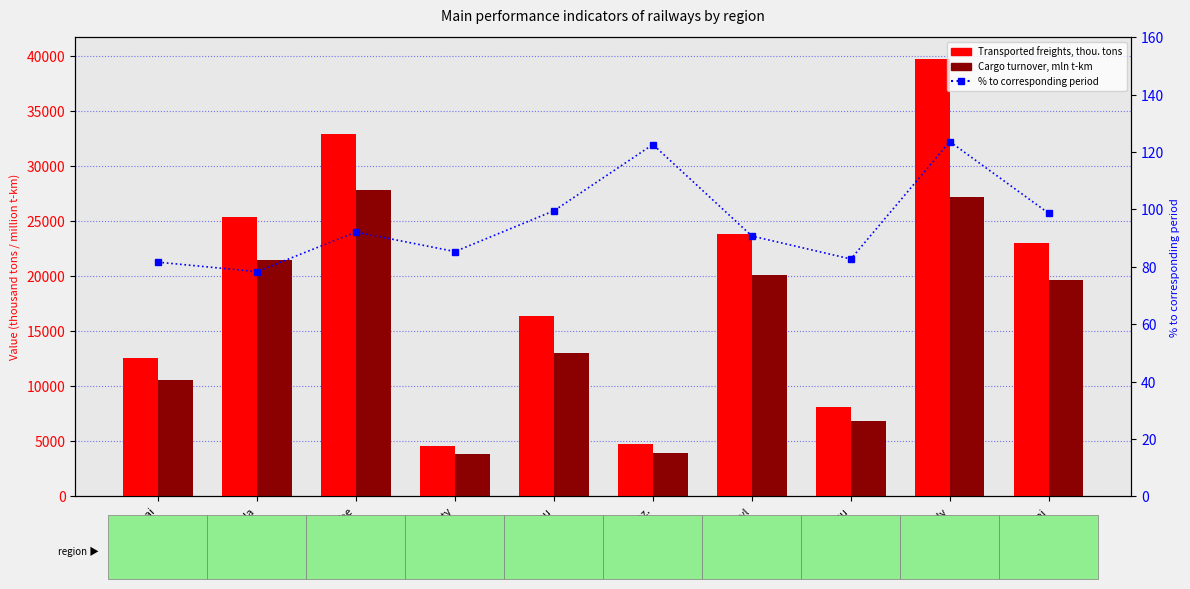

Reading right to left, transcribe all the data shown in this chart.

Transported freights, thou. tons: 23016.4	39728.0	8096.7	23837.2	4712.5	16407.0	4579.6	32948.6	25415.3	12572.9
Cargo turnover, mln t-km: 19617.9	27179.9	6833.6	20118.4	3977.3	12979.0	3865.1	27808.4	21450.4	10611.4
% to corresponding period: 98.6	123.6	82.7	90.7	122.6	99.5	85.3	92.1	78.3	81.6